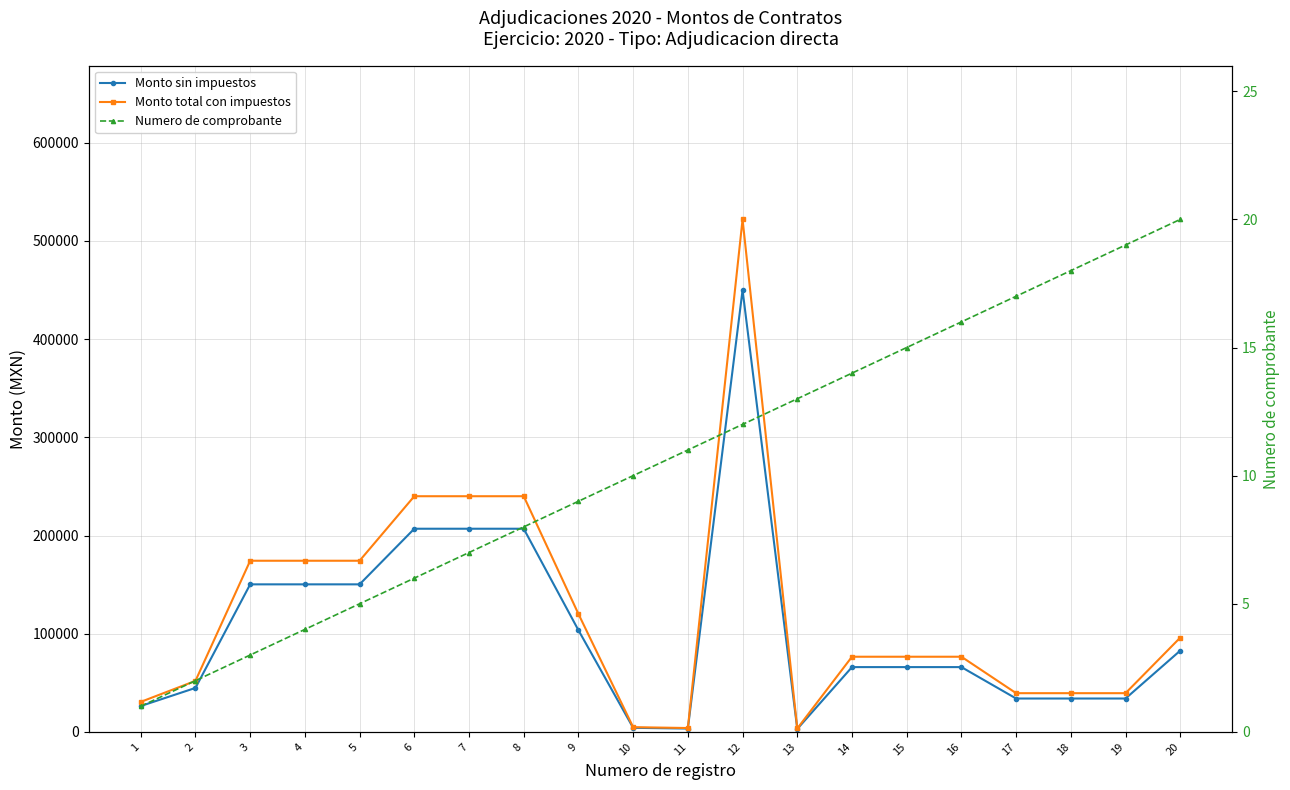

Reading left to right, transcribe all the data shown in this chart.

Monto sin impuestos: 26350.9	44800.0	150282.9	150282.9	150282.9	206928.2	206928.2	206928.2	103579.8	4161.6	3400.0	450000.0	3000.0	66000.0	66000.0	66000.0	34000.0	34000.0	34000.0	82778.8
Monto total con impuestos: 30567.0	51968.0	174328.1	174328.1	174328.1	240036.7	240036.7	240036.7	120152.6	4827.5	3944.0	522000.0	3480.0	76560.0	76560.0	76560.0	39440.0	39440.0	39440.0	96023.4
Numero de comprobante: 1.0	2.0	3.0	4.0	5.0	6.0	7.0	8.0	9.0	10.0	11.0	12.0	13.0	14.0	15.0	16.0	17.0	18.0	19.0	20.0